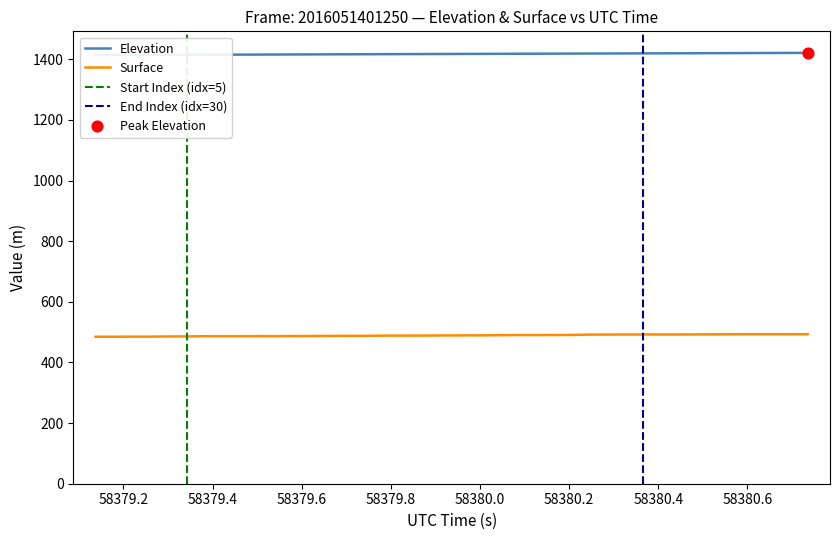

Which series has the largest total across all categories?

ELEVATION